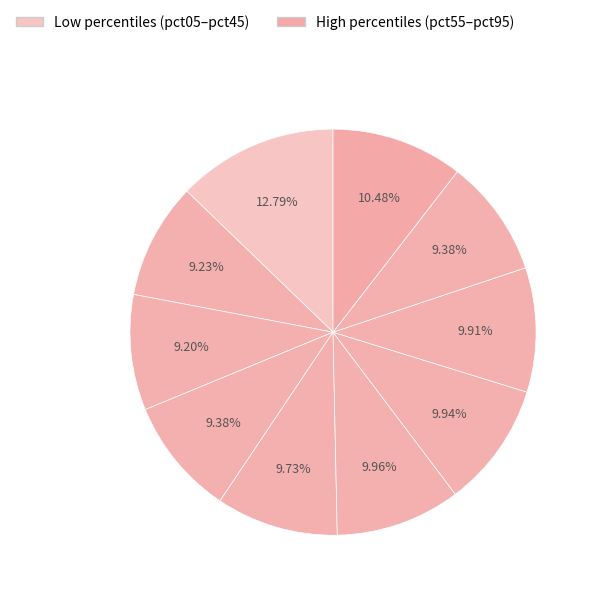

How many segments does this pie chart have?

10